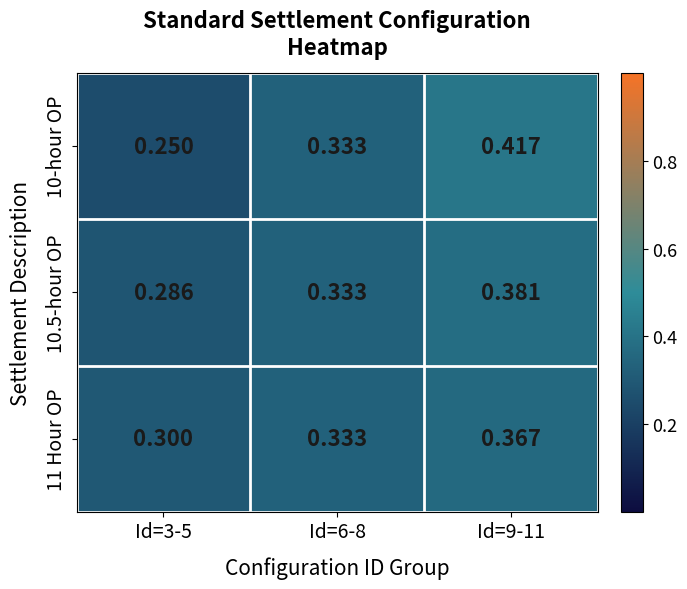

Rank the series by their maximum value, from highest to lowest.

10-hour OP, 10.5-hour OP, 11 Hour OP